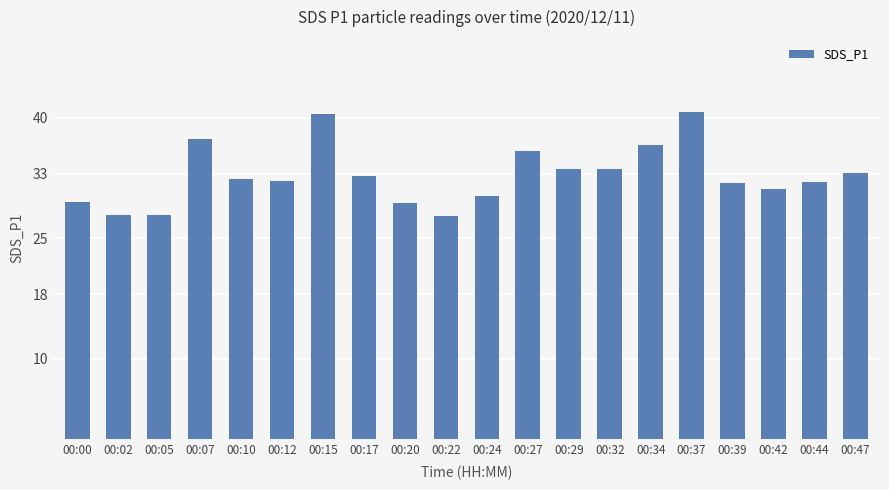

What is the difference between the maximum and minimum values?

12.9